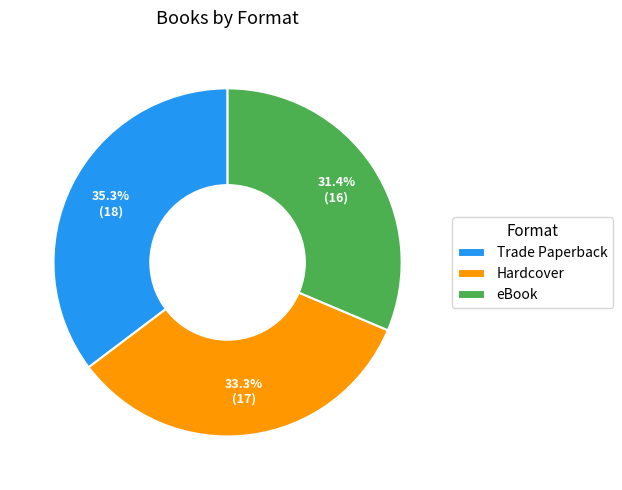

The Trade Paperback slice represents 35% of the pie. True or false?

True